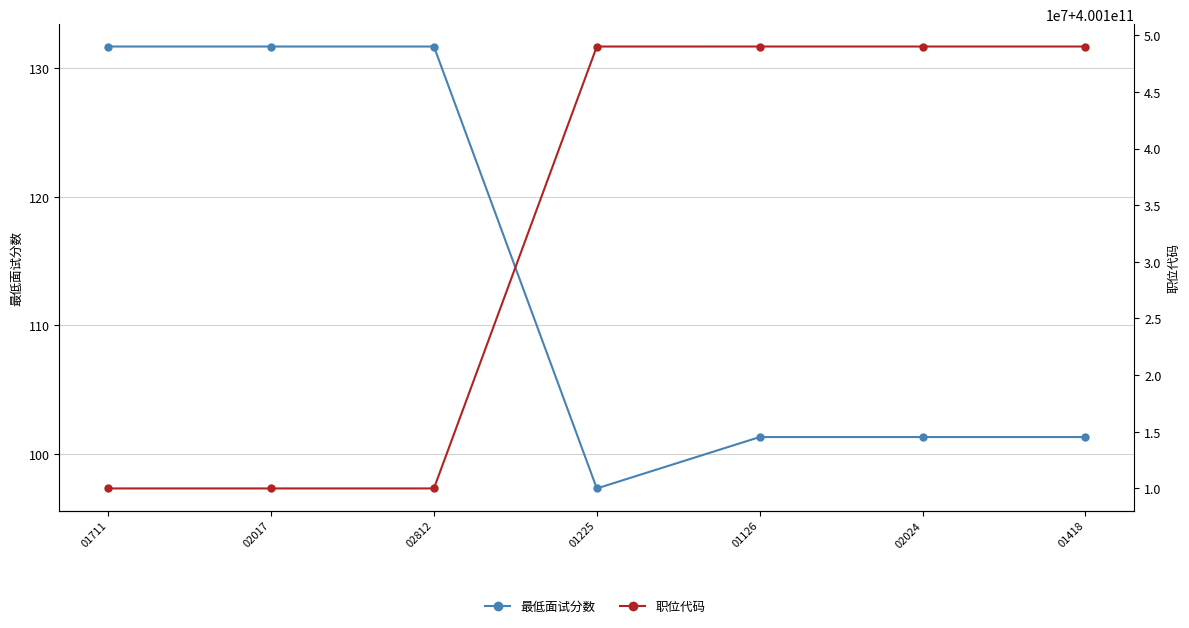

What is the average value of the 最低面试分数 series?

113.8